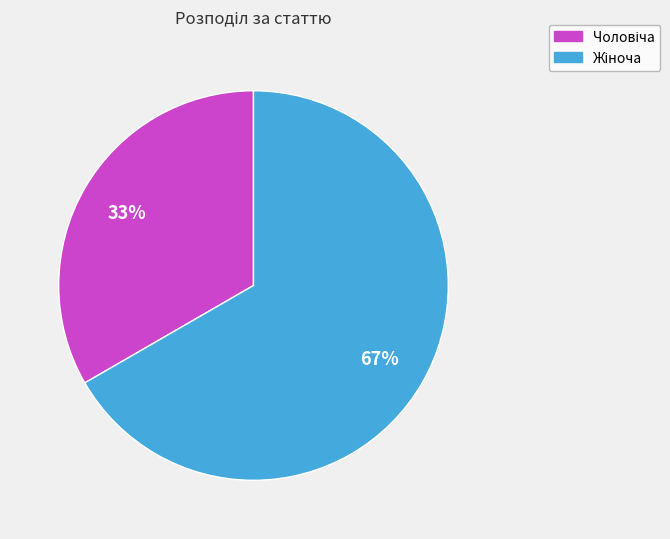

Is there a majority slice in this chart?

Yes